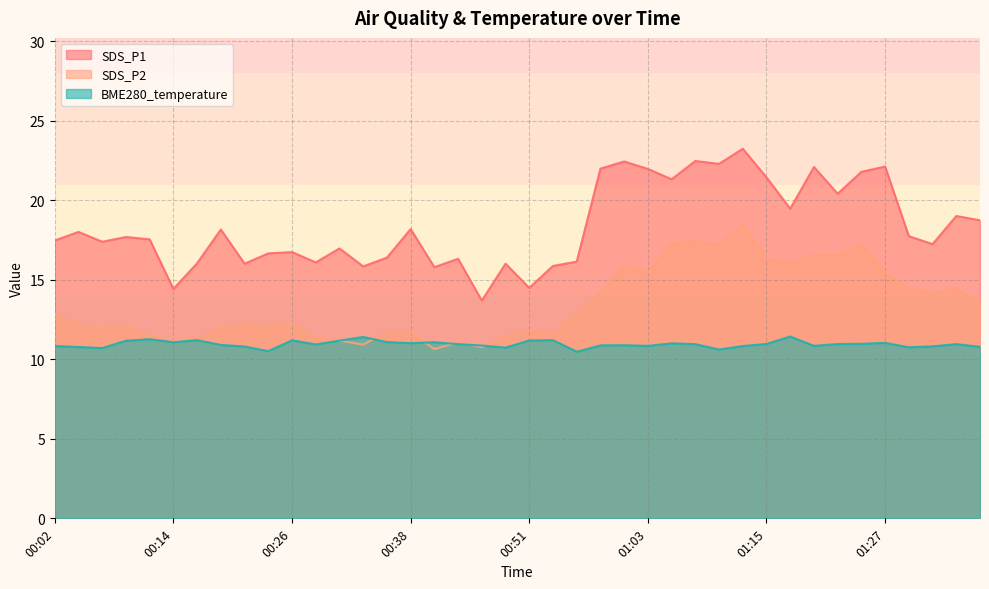

Rank the categories by SDS_P1 value from lowest to highest.

00:46, 00:14, 00:51, 00:41, 00:33, 00:53, 00:21, 00:48, 00:16, 00:29, 00:55, 00:43, 00:36, 00:24, 00:26, 00:31, 01:32, 00:07, 00:02, 00:12, 00:09, 01:30, 00:04, 00:19, 00:38, 01:37, 01:34, 01:17, 01:22, 01:05, 01:15, 01:25, 01:03, 00:58, 01:20, 01:27, 01:10, 01:00, 01:08, 01:13